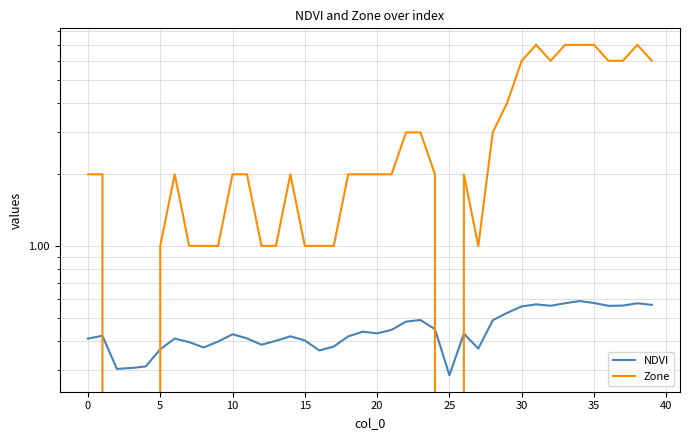

Reading left to right, extract all data points from this chart.

NDVI: 0.4	0.4	0.3	0.3	0.3	0.4	0.4	0.4	0.4	0.4	0.4	0.4	0.4	0.4	0.4	0.4	0.4	0.4	0.4	0.4	0.4	0.4	0.5	0.5	0.4	0.3	0.4	0.4	0.5	0.5	0.6	0.6	0.6	0.6	0.6	0.6	0.6	0.6	0.6	0.6
Zone: 2.0	2.0	0.0	0.0	0.0	1.0	2.0	1.0	1.0	1.0	2.0	2.0	1.0	1.0	2.0	1.0	1.0	1.0	2.0	2.0	2.0	2.0	3.0	3.0	2.0	0.0	2.0	1.0	3.0	4.0	6.0	7.0	6.0	7.0	7.0	7.0	6.0	6.0	7.0	6.0